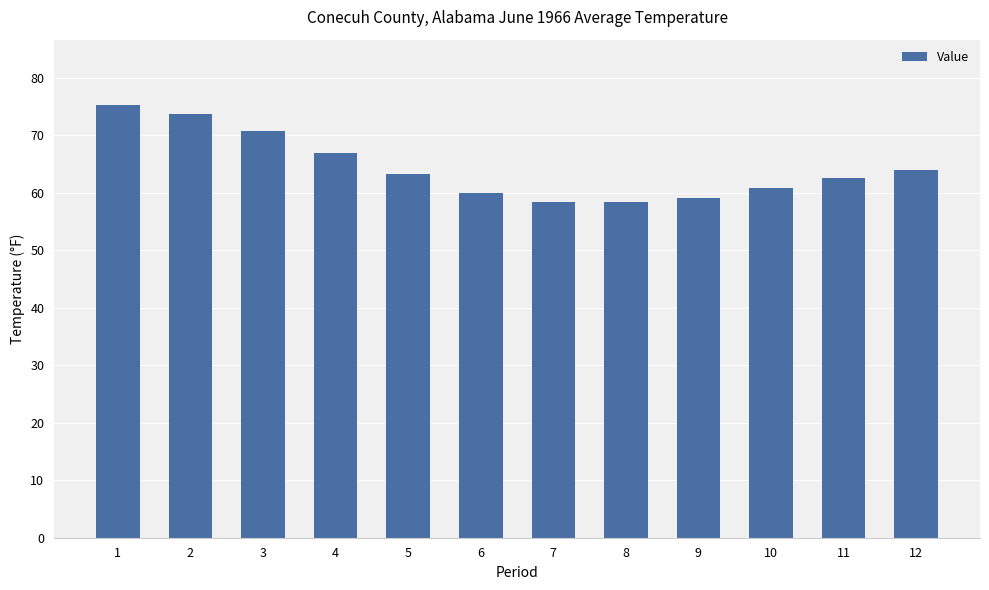

What is the value of the 5th bar from the left?

63.2